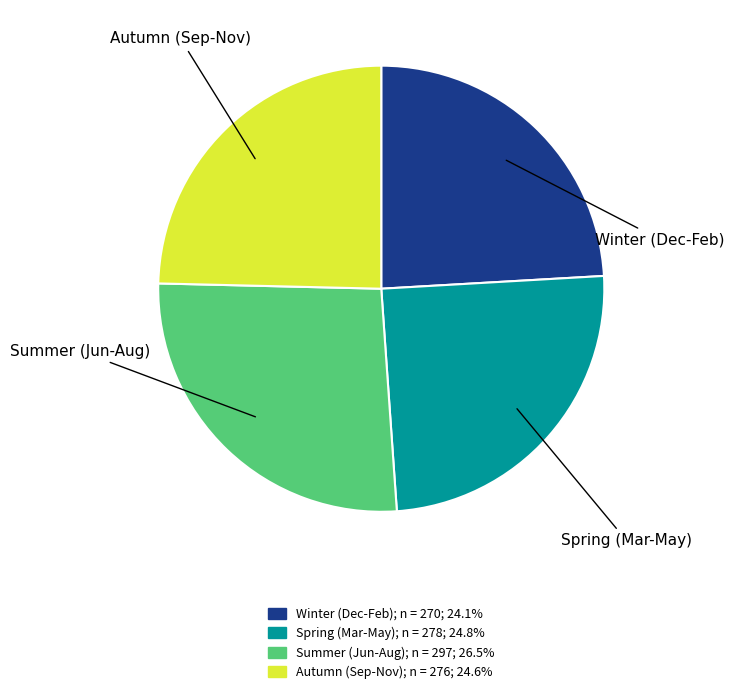

Is there a majority slice in this chart?

No